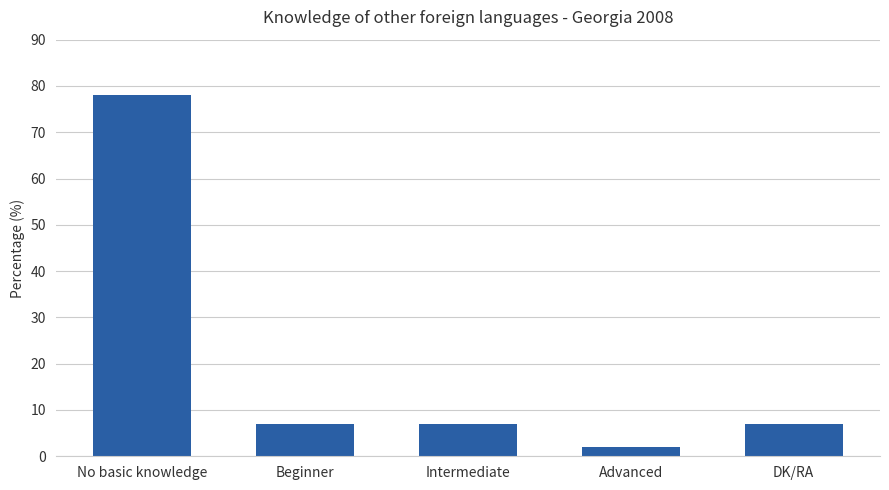

What is the label of the 2nd bar from the left?

Beginner